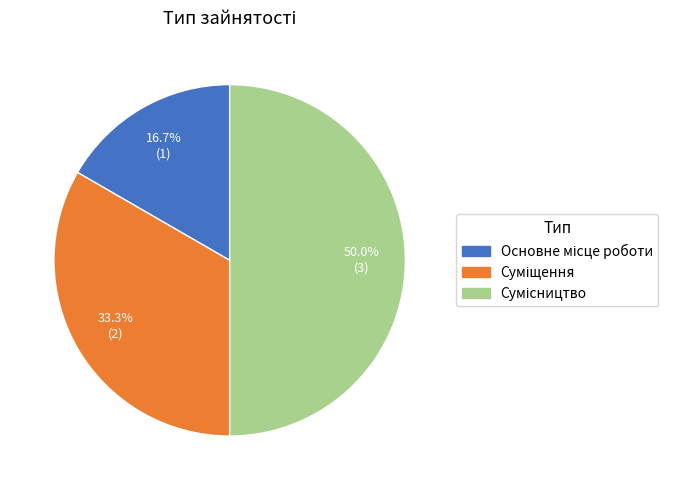

How many segments does this pie chart have?

3